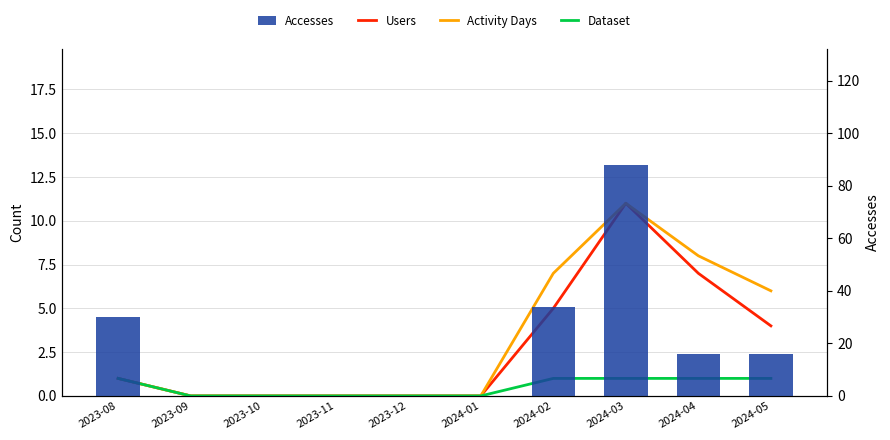

At which label does Accesses reach its peak?

2024-03